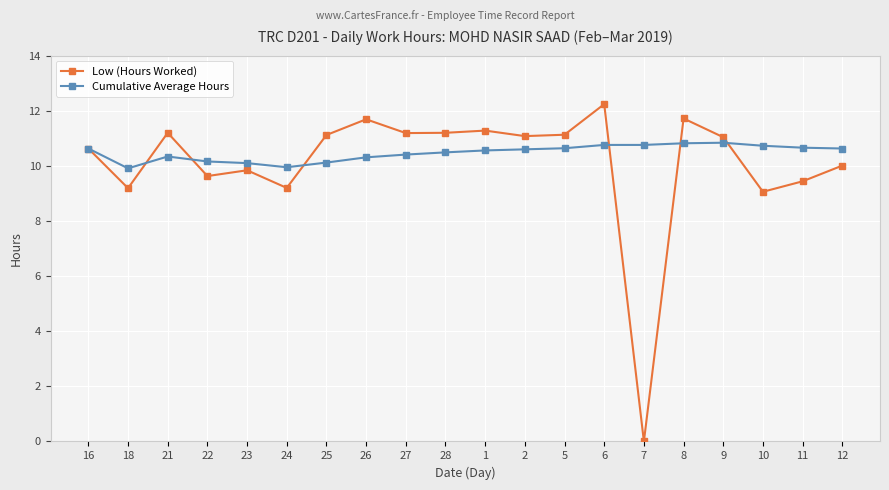

At how many categories does at least one series exceed 2?

20